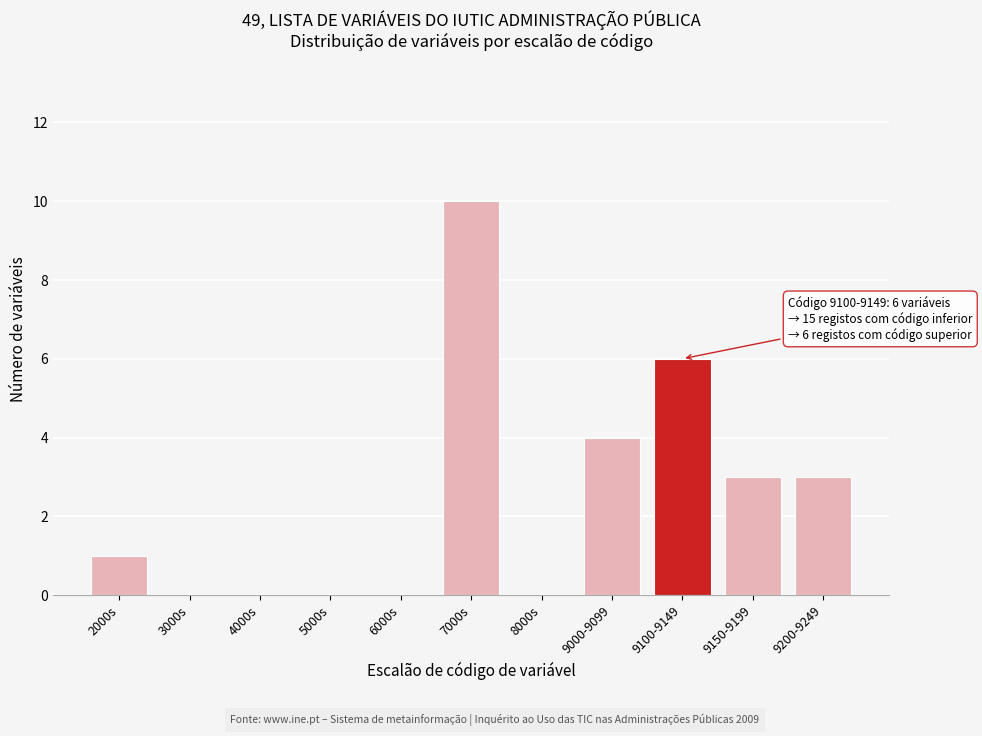

What is the sum of the values at 7000s and 6000s?

10